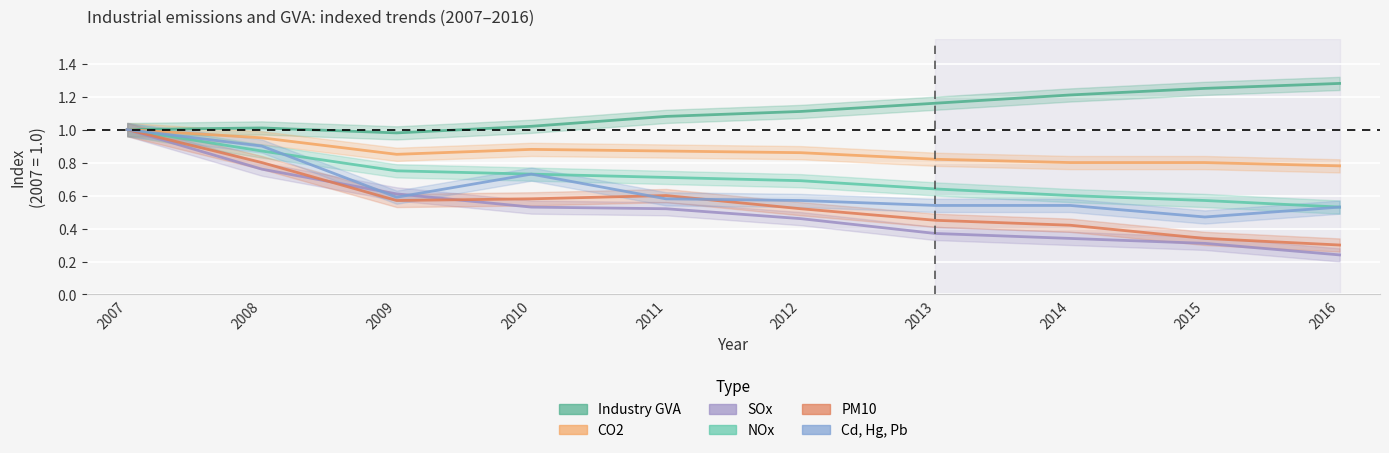

Which category has the highest value in the CO2 series?

2007